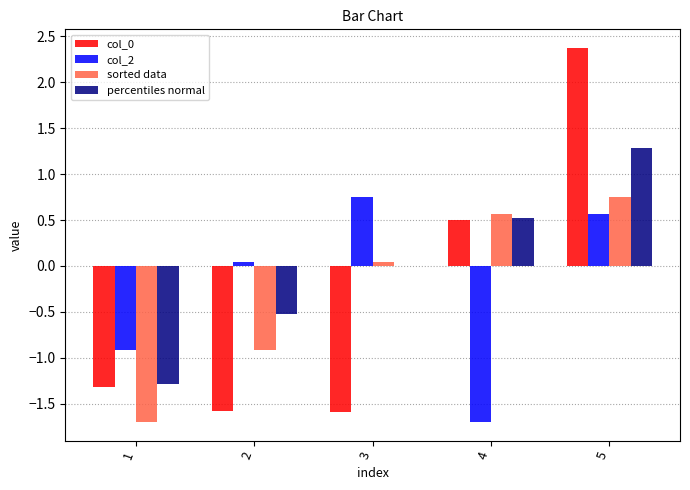

What is the greatest value displayed?

2.4